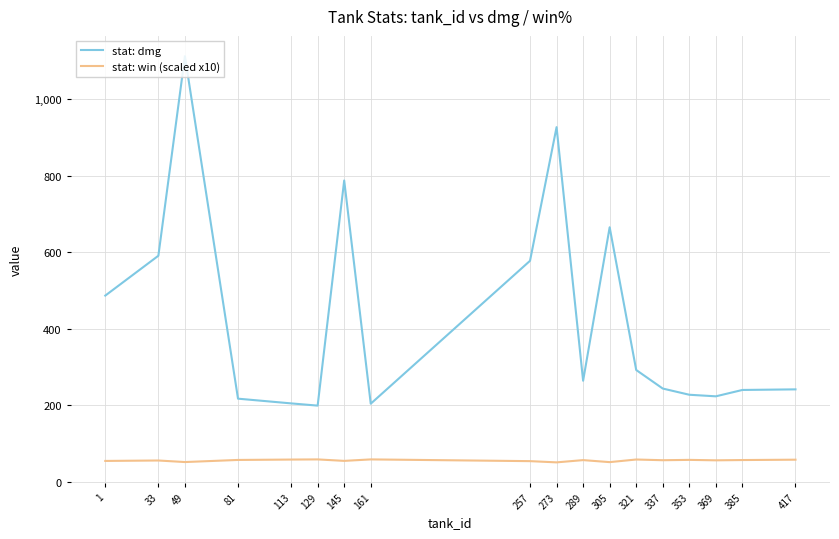

What is the spread (max minus min) of values at 353?

170.1